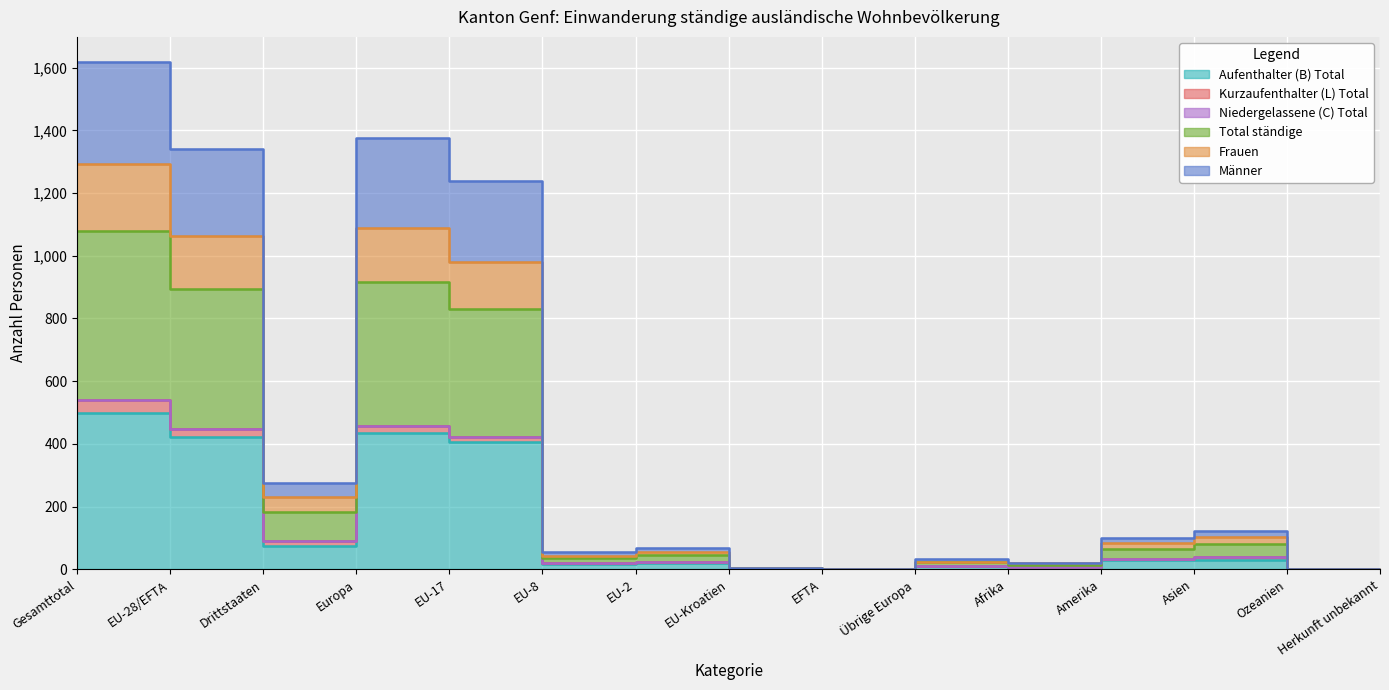

Is it true that Frauen equals 521 at Gesamttotal?

False